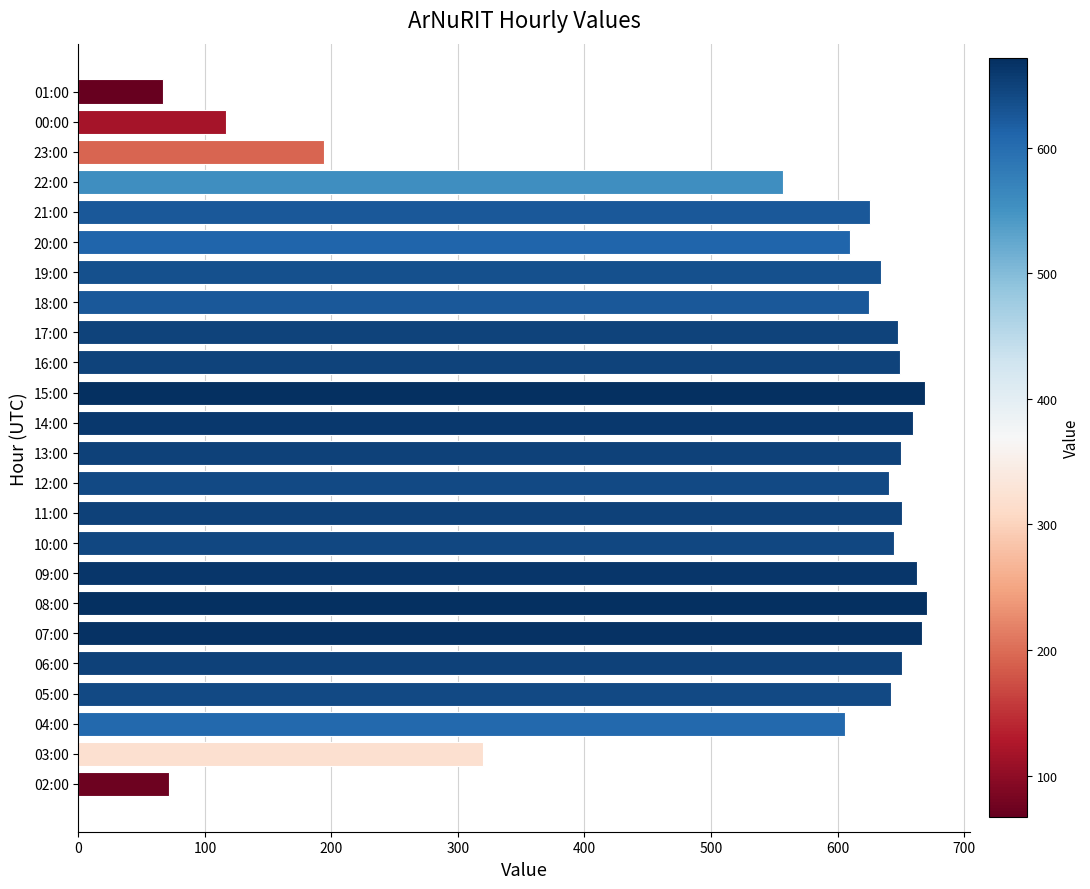

What is the average value?

539